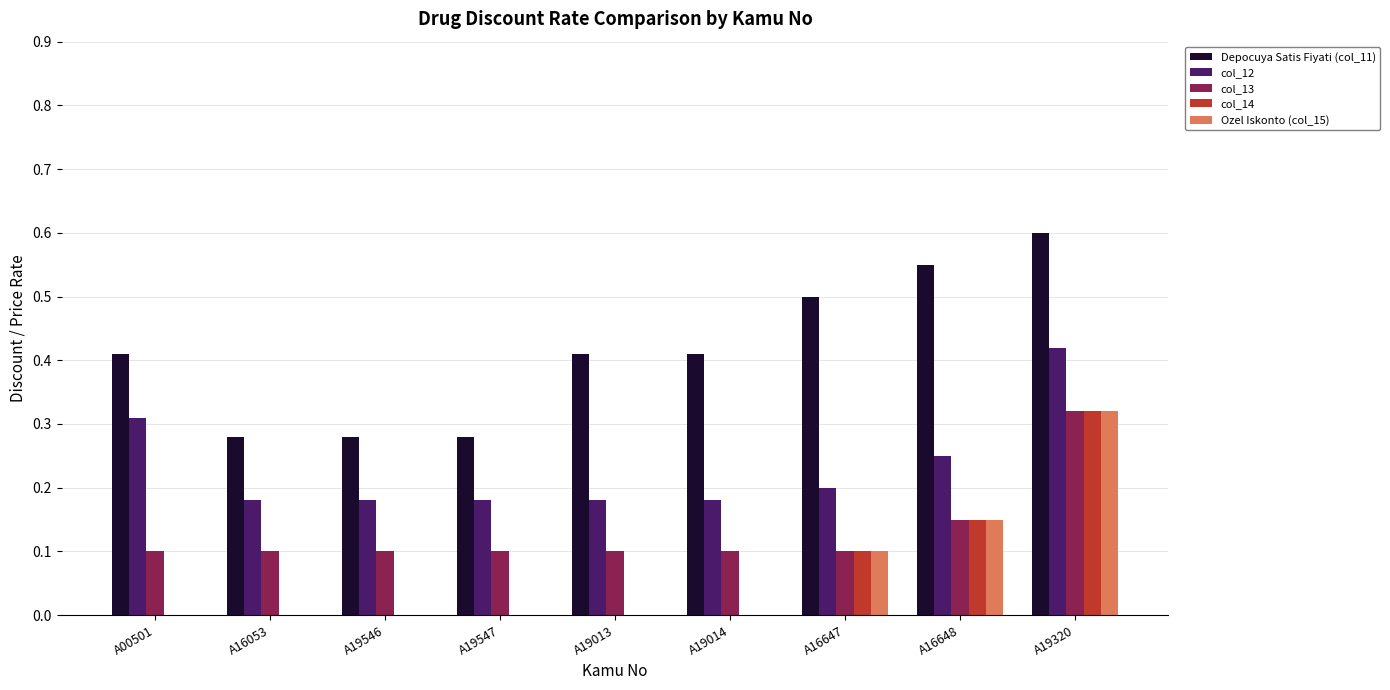

Which category has the highest value in the Ozel Iskonto (col_15) series?

A19320